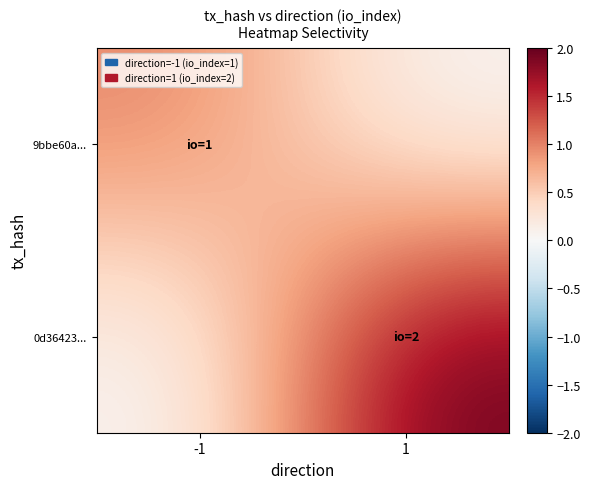

Between -1 and 1, which series saw the biggest shift?

0d36423...